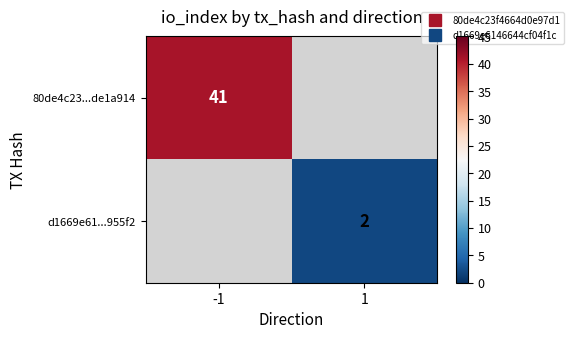

What is the difference between the maximum and minimum values in the d1669e61...955f2 series?

2